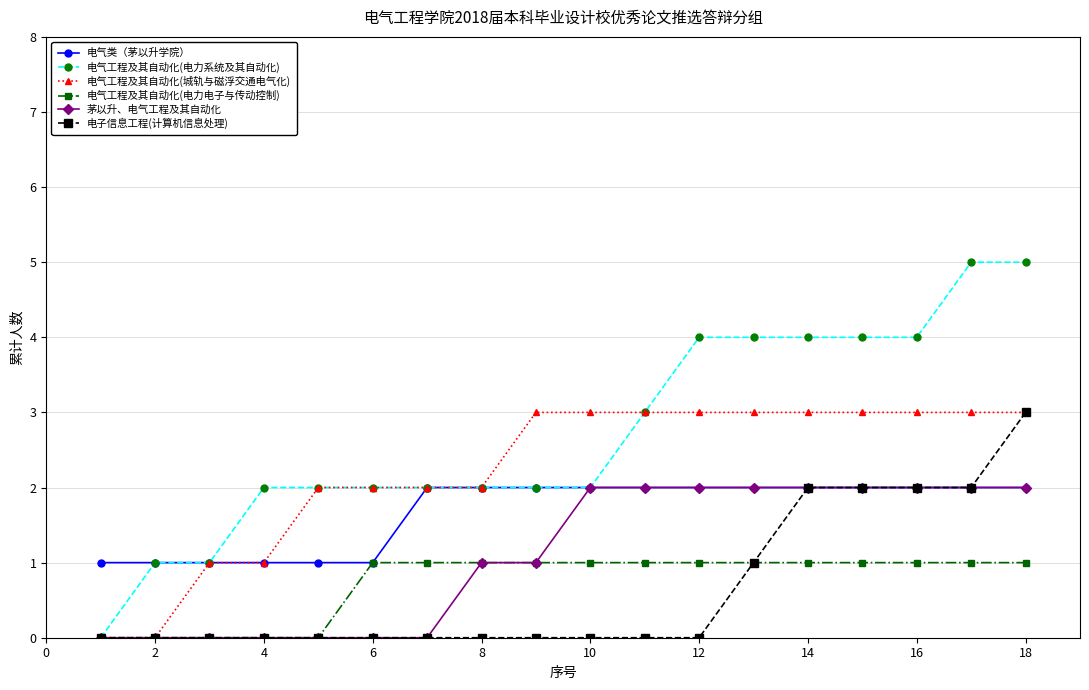

What is the highest value of the 电气工程及其自动化(城轨与磁浮交通电气化) series?

3